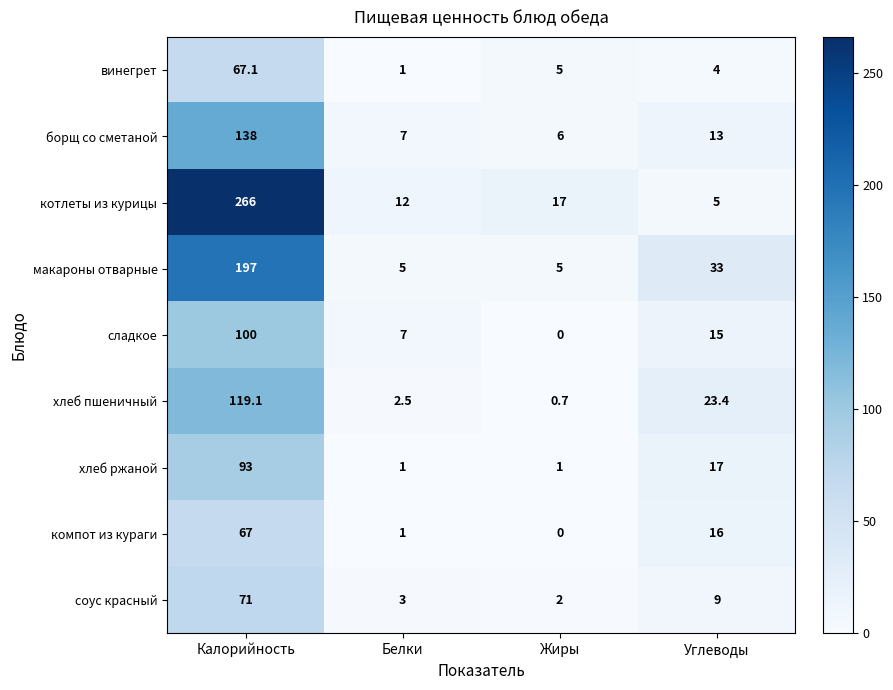

Count the number of data series in this chart.

9